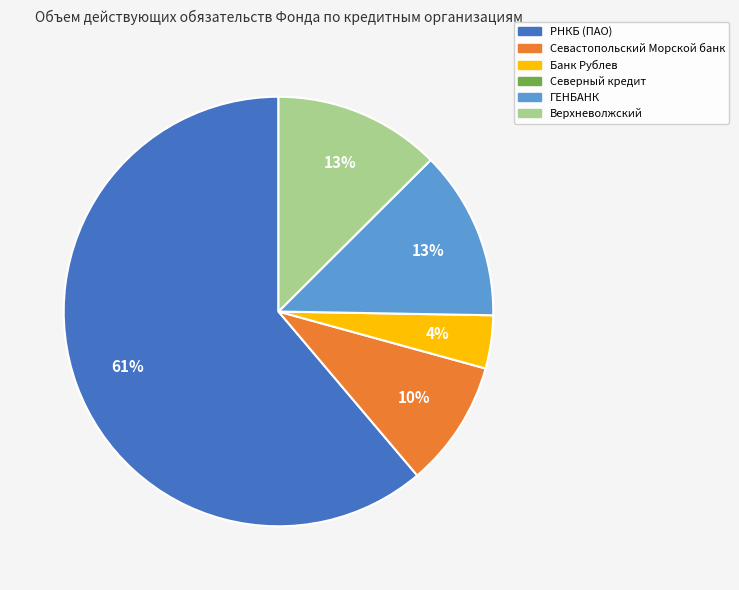

Is there a majority slice in this chart?

Yes